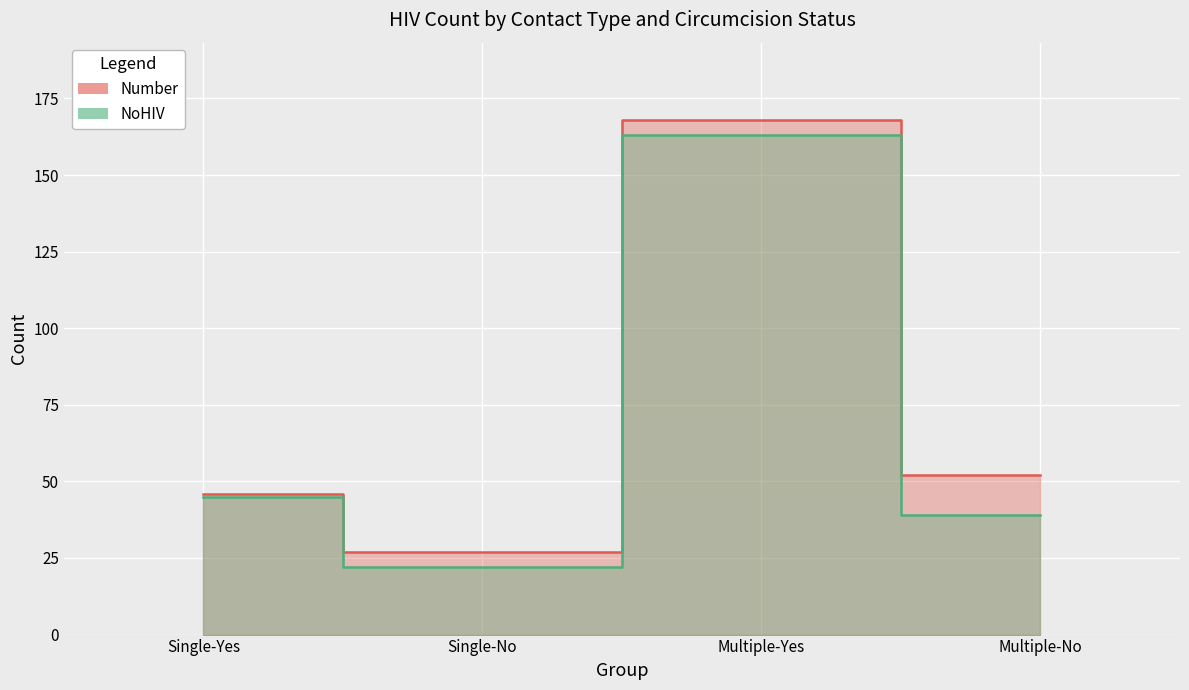

How many interior local valleys does the Number series have?

1